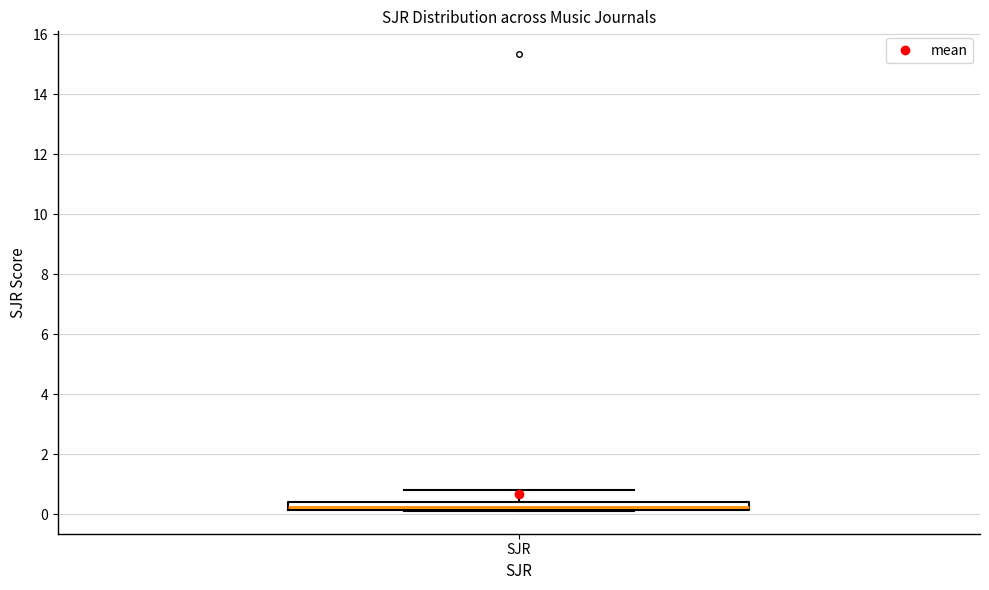

Where does the upper whisker of the box for SJR end on the y-axis? The values are not printed on the chart, so give them approximately, as read against the axis.

0.8